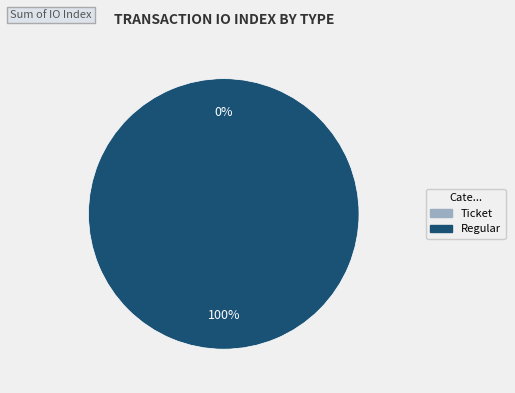

To the nearest percent, what percentage of the pie is Regular?

100%